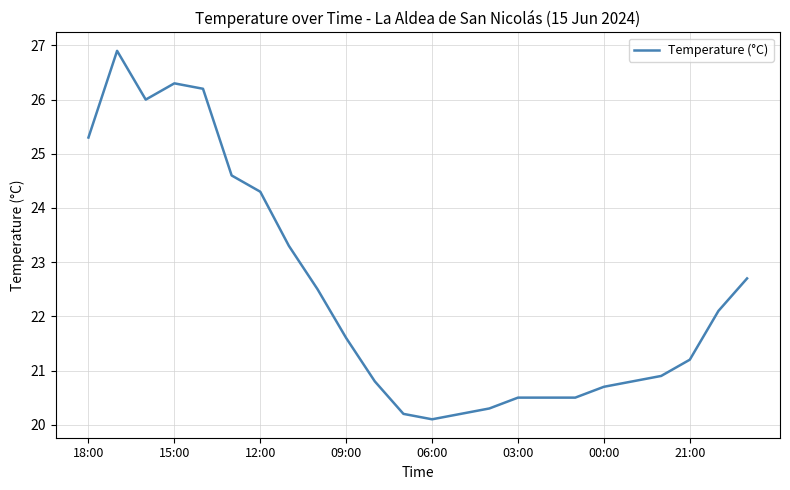

What is the smallest value displayed?

20.1